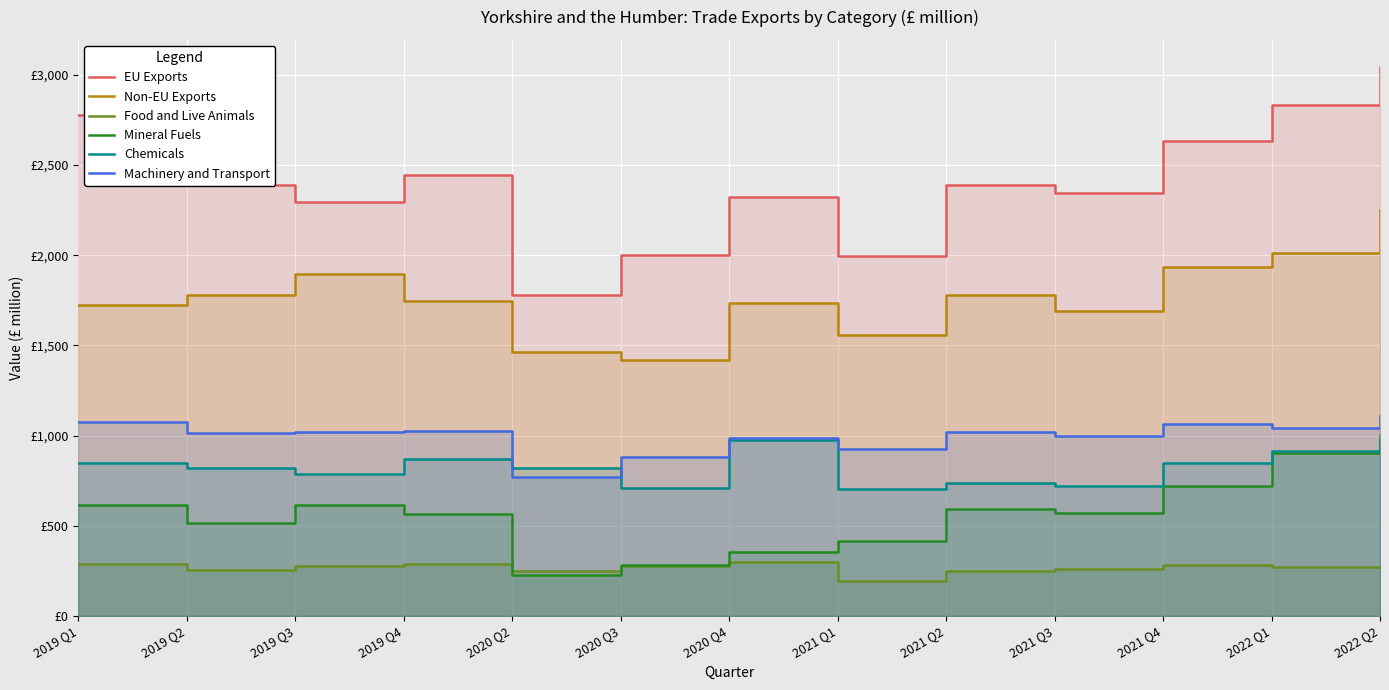

At which label is EU Exports closest to 2411?

2021 Q2